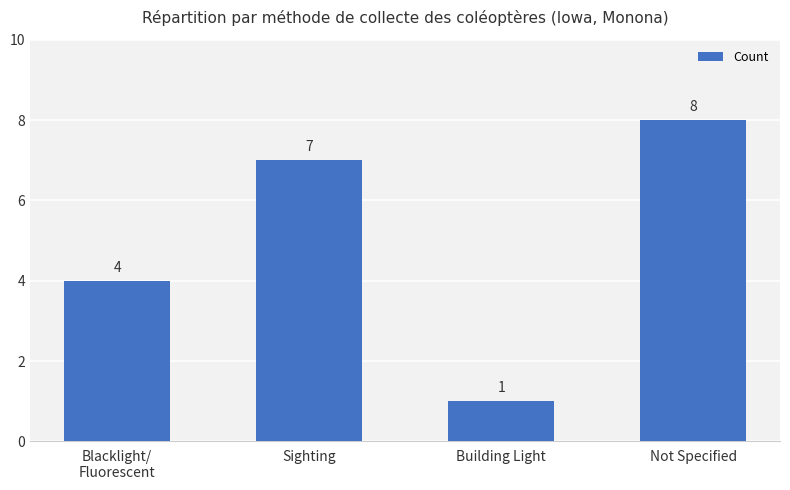

Reading left to right, transcribe all the data shown in this chart.

Blacklight/
Fluorescent=4	Sighting=7	Building Light=1	Not Specified=8